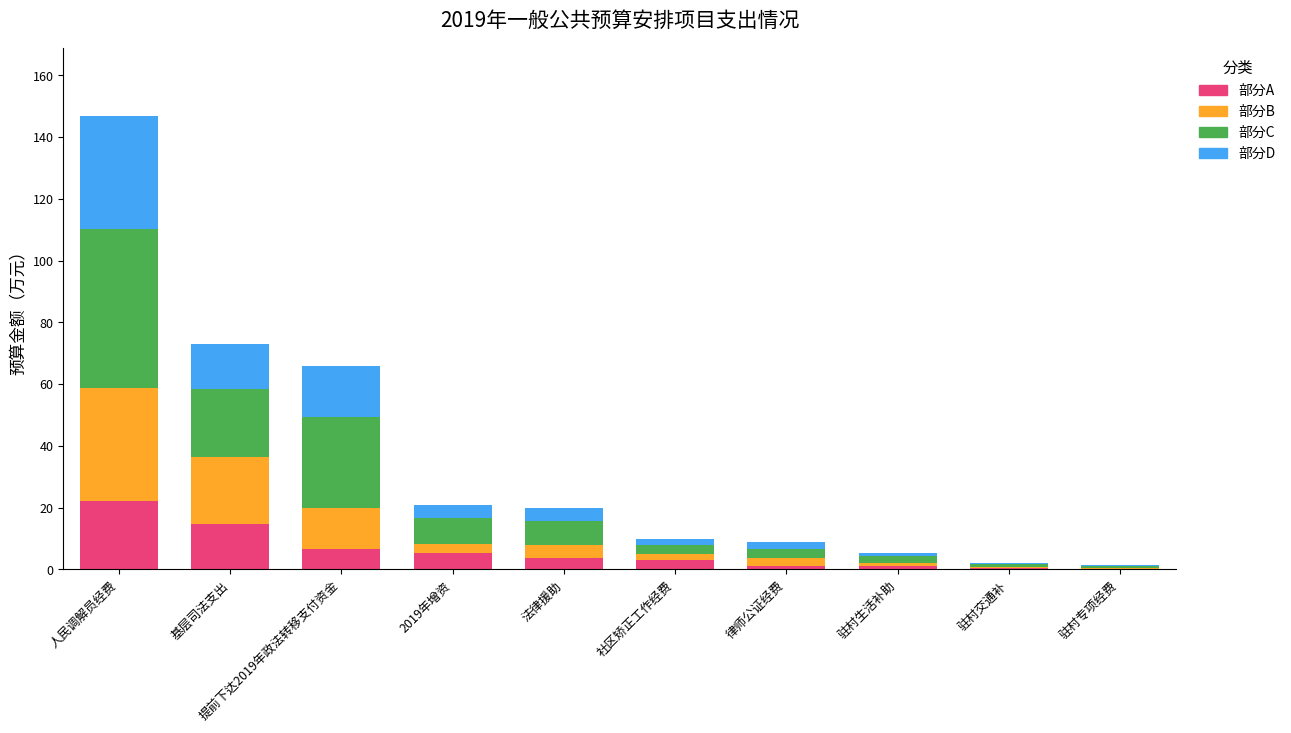

At which category is the sum across all series the highest?

人民调解员经费